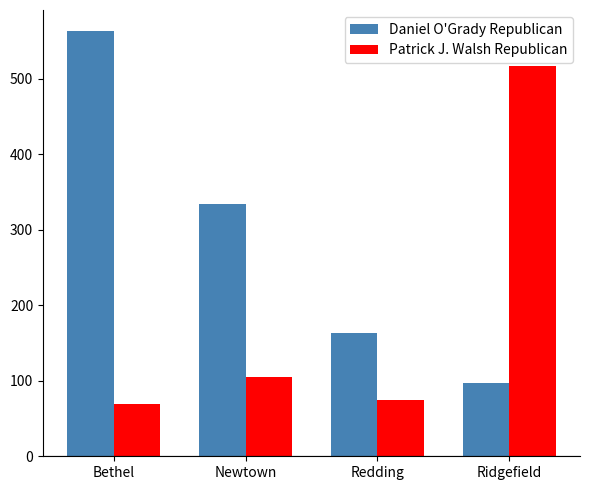

Count the number of categories in the chart.

4